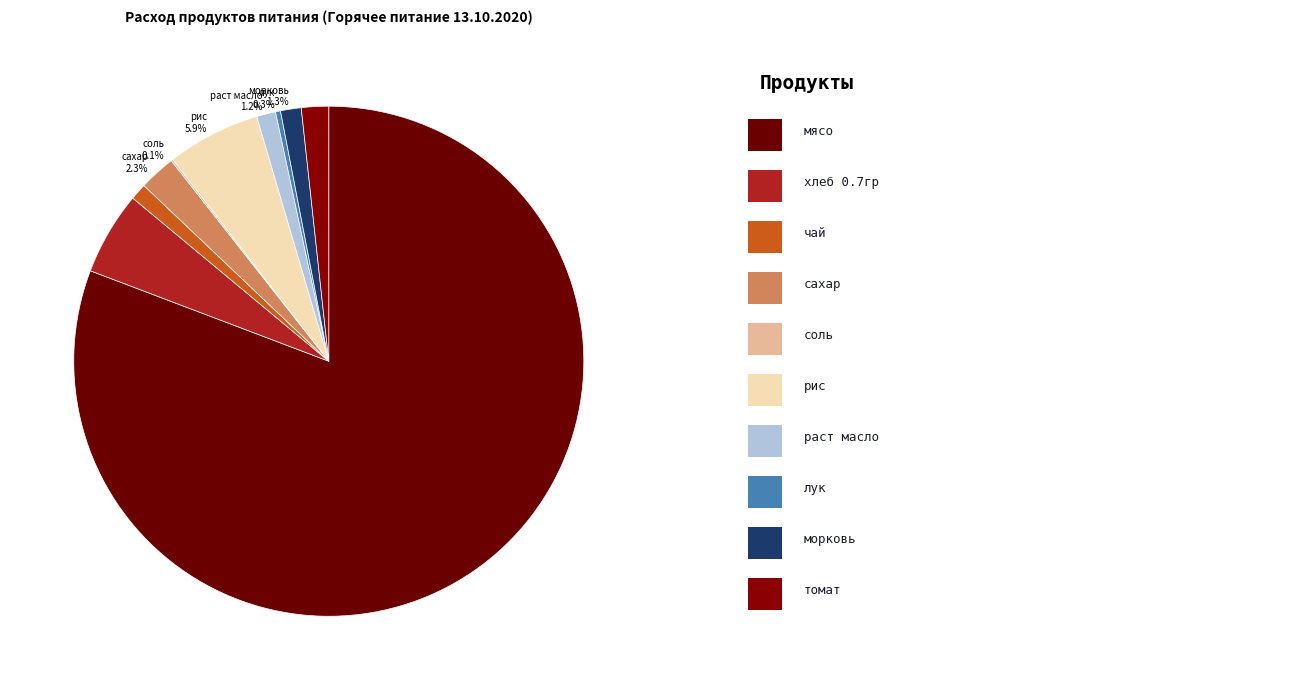

The хлеб 0.7гр slice represents 11% of the pie. True or false?

False